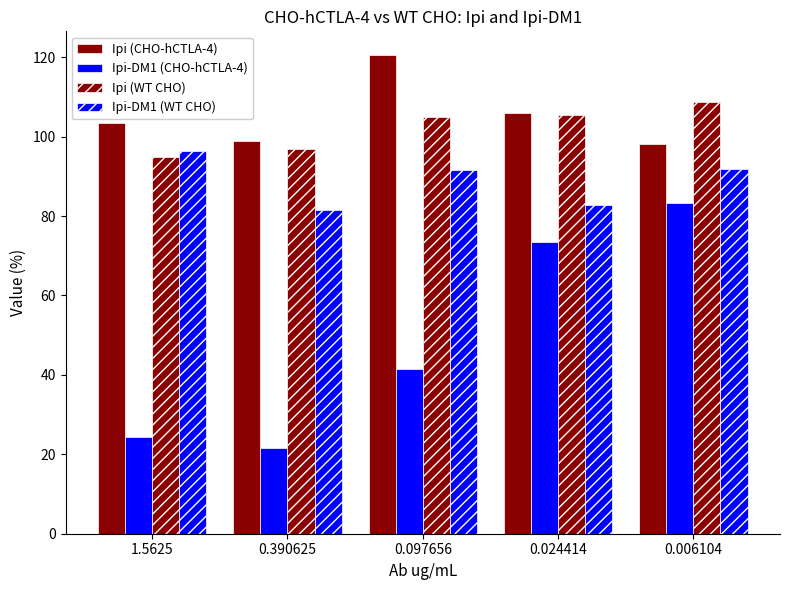

What position from the right is 1.5625?

5